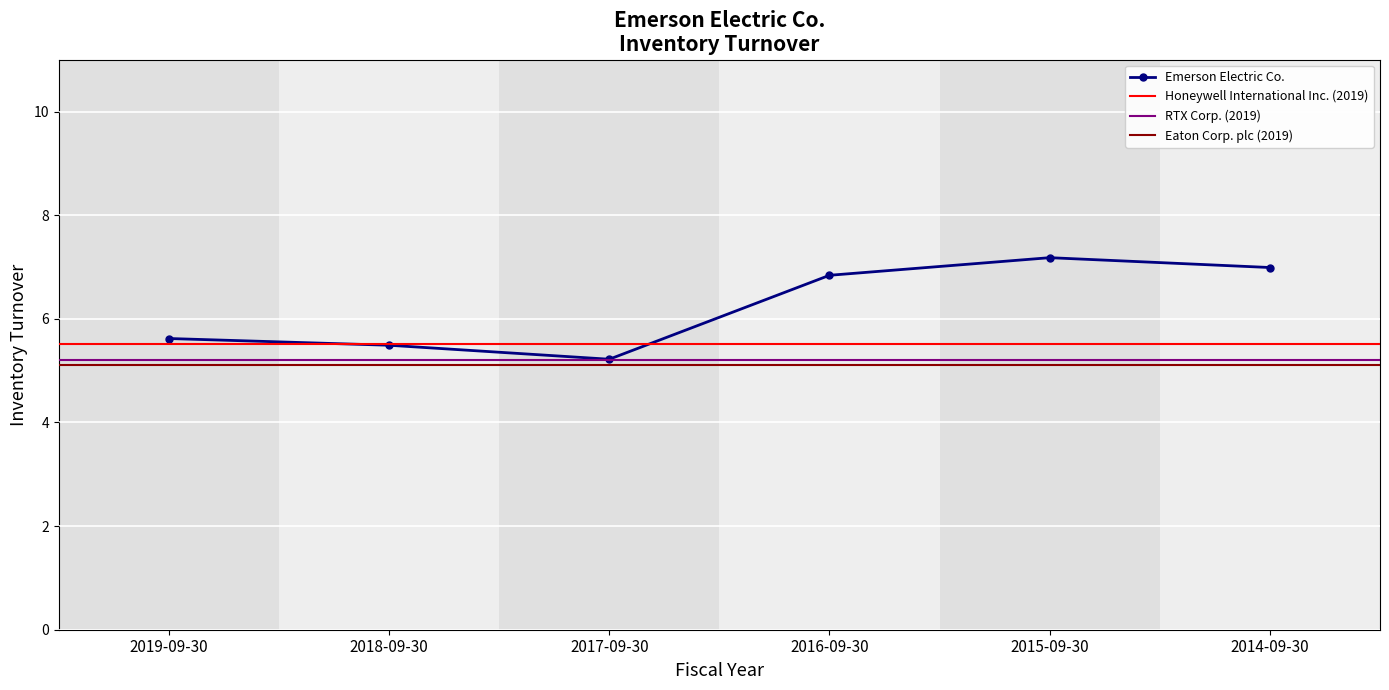

Does the chart display data point markers on the line(s)?

Yes